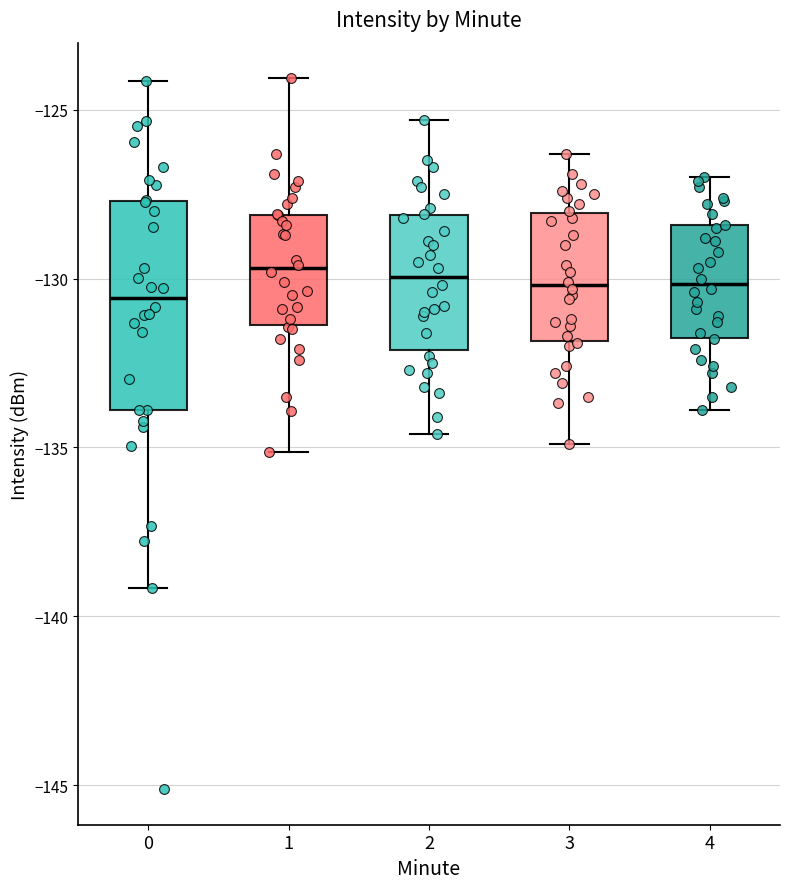

Where does the median line of the box at x = 1 sit on the y-axis? The values are not printed on the chart, so give them approximately, as read against the axis.

-129.5